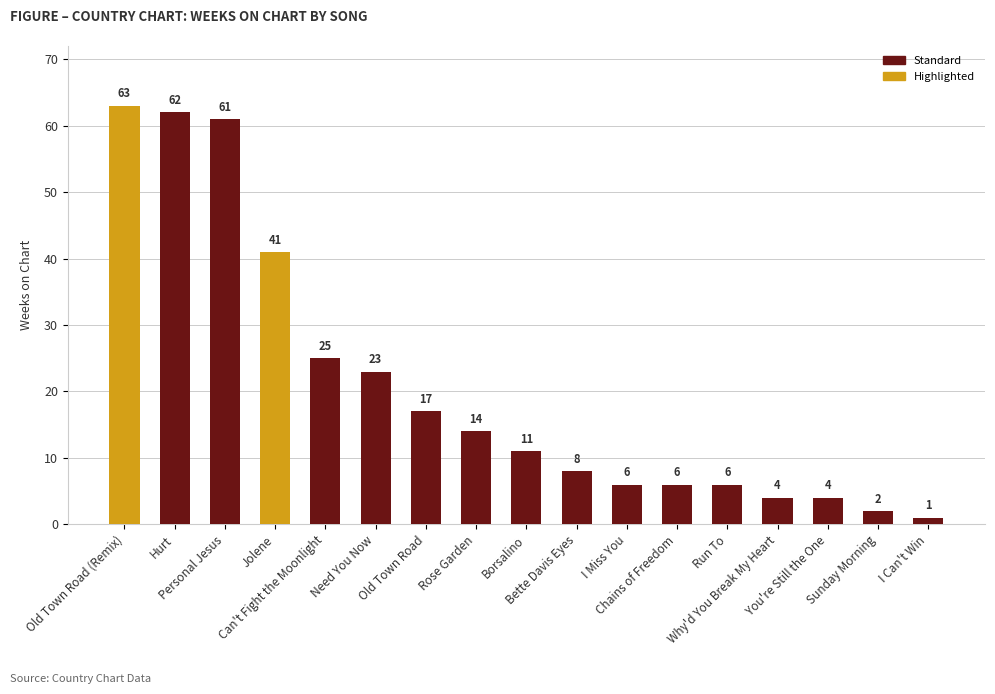

What is the label of the 13th bar from the left?

Run To